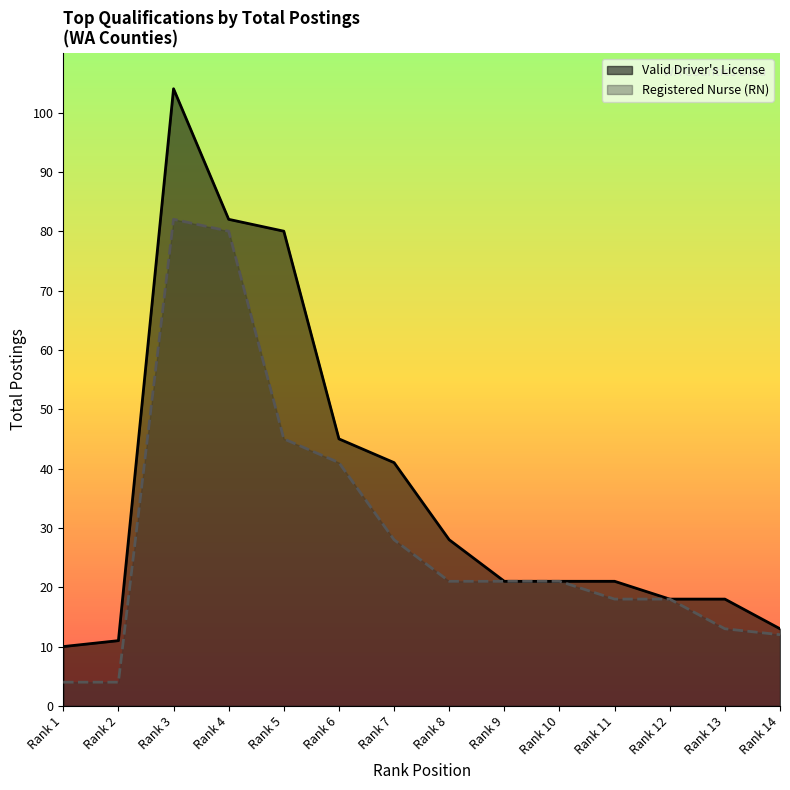

Reading left to right, transcribe all the data shown in this chart.

Valid Driver's License: Rank 1=10	Rank 2=11	Rank 3=104	Rank 4=82	Rank 5=80	Rank 6=45	Rank 7=41	Rank 8=28	Rank 9=21	Rank 10=21	Rank 11=21	Rank 12=18	Rank 13=18	Rank 14=13
Registered Nurse (RN): Rank 1=4	Rank 2=4	Rank 3=82	Rank 4=80	Rank 5=45	Rank 6=41	Rank 7=28	Rank 8=21	Rank 9=21	Rank 10=21	Rank 11=18	Rank 12=18	Rank 13=13	Rank 14=12